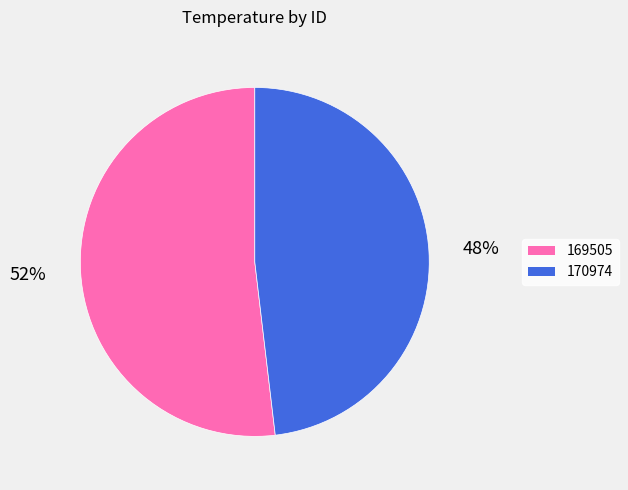

To the nearest percent, what portion does 170974 represent?

48%